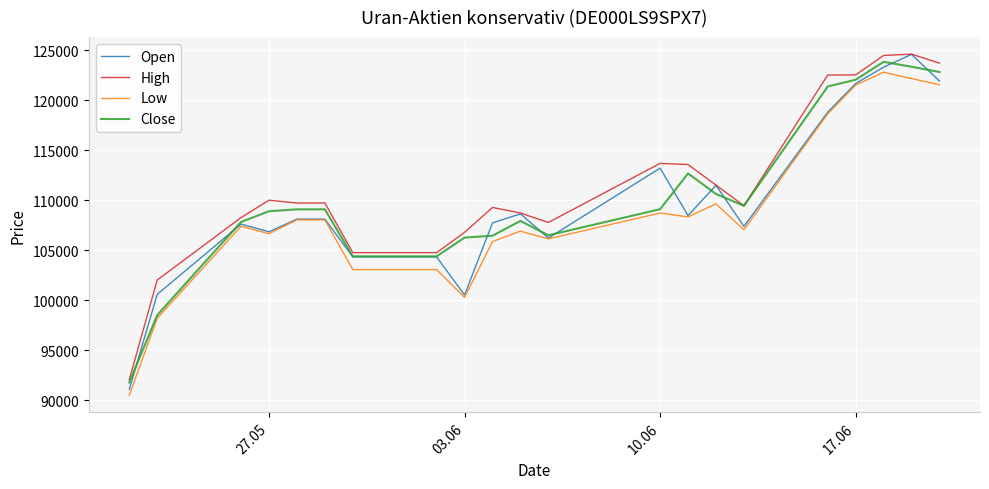

What is the average value of the Open series?

109746